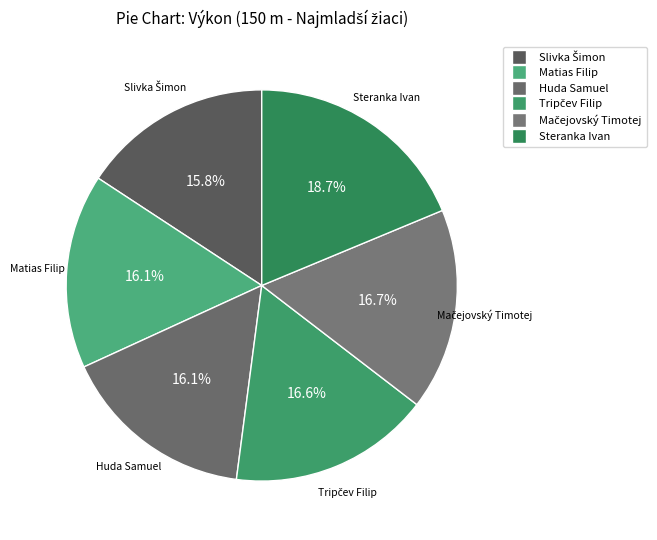

Does Huda Samuel represent more than half of the total?

No